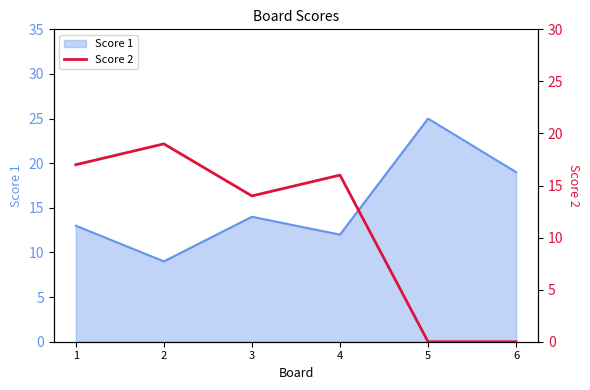

True or false: there are more than 2 points higher than both neighbors.

False